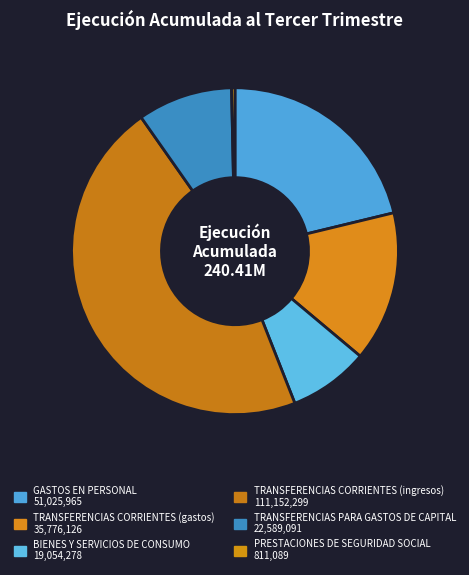

Which slice is the largest?

TRANSFERENCIAS CORRIENTES (ingresos)